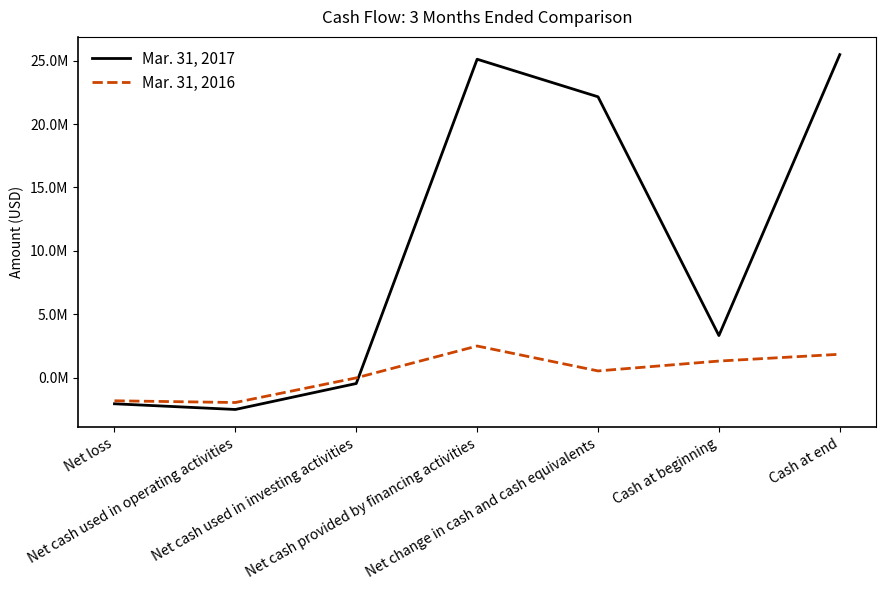

What are all the series names shown in the legend?

Mar. 31, 2017, Mar. 31, 2016